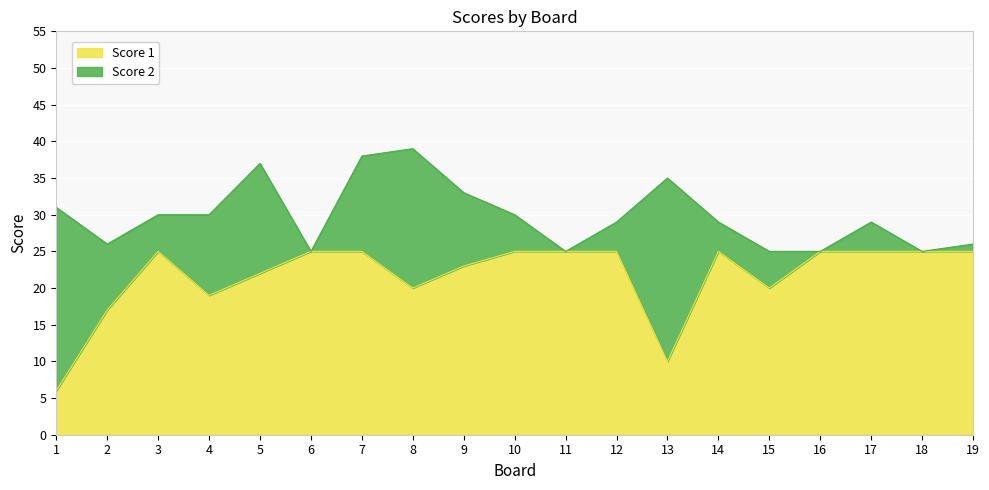

How many categories are shown in the chart?

19